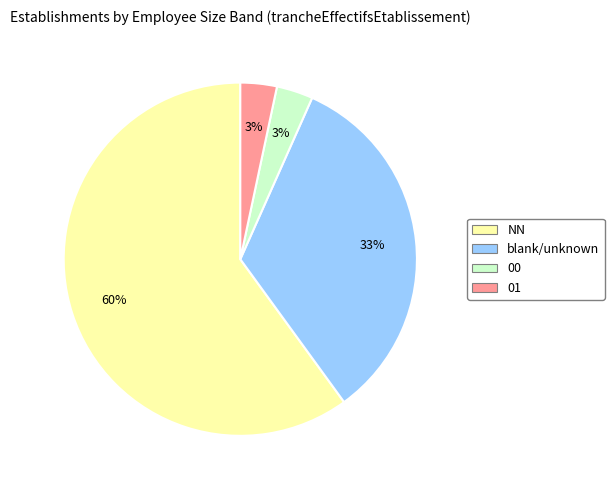

To the nearest percent, what is the average slice percentage?

25%